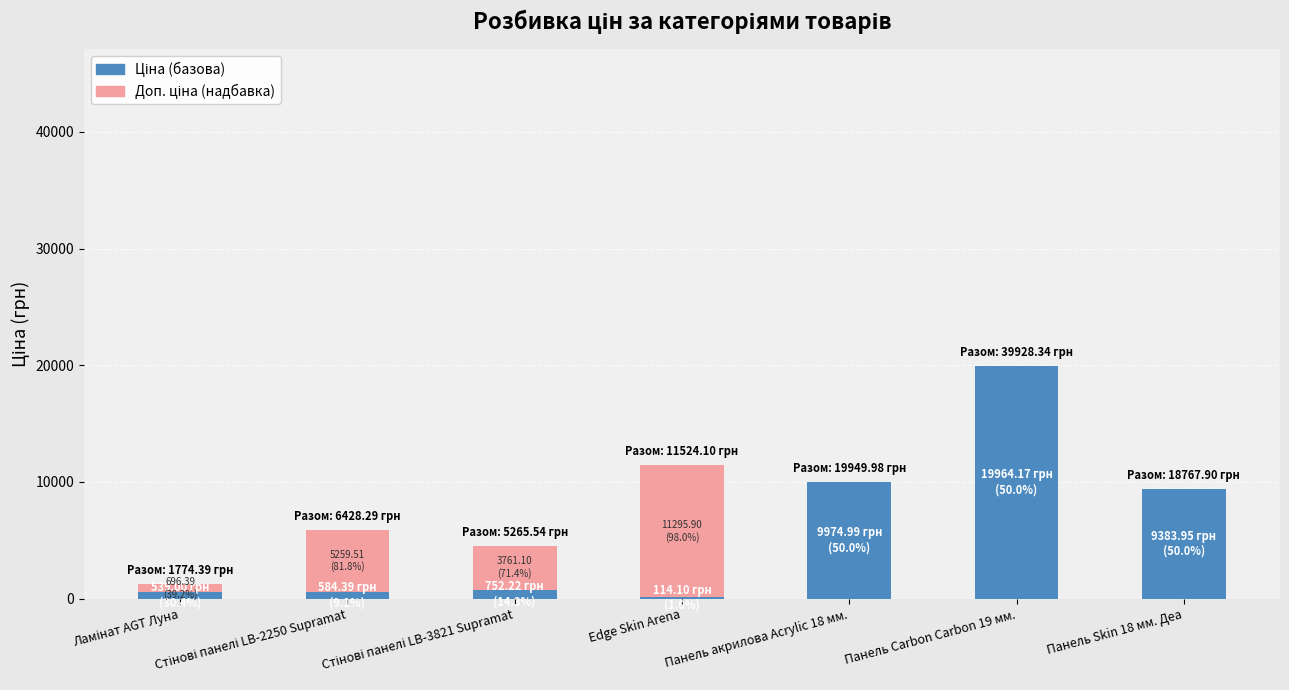

At which category is the sum across all series the highest?

Панель Carbon Carbon 19 мм.